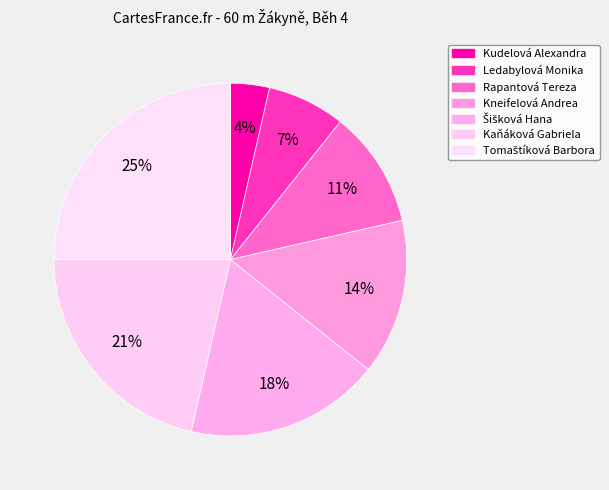

Does Kneifelová Andrea account for over 50% of the chart?

No